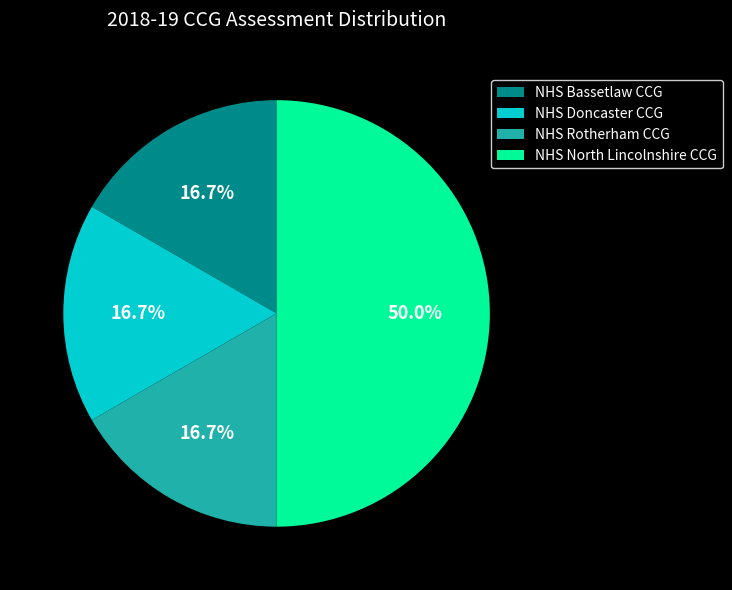

What percentage is NOT represented by NHS North Lincolnshire CCG?

50.0%